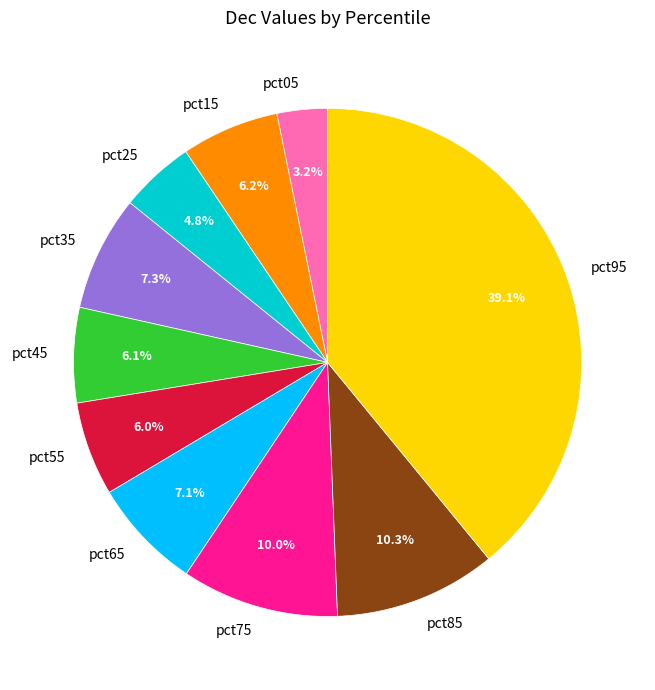

To the nearest percent, what portion does pct85 represent?

10%